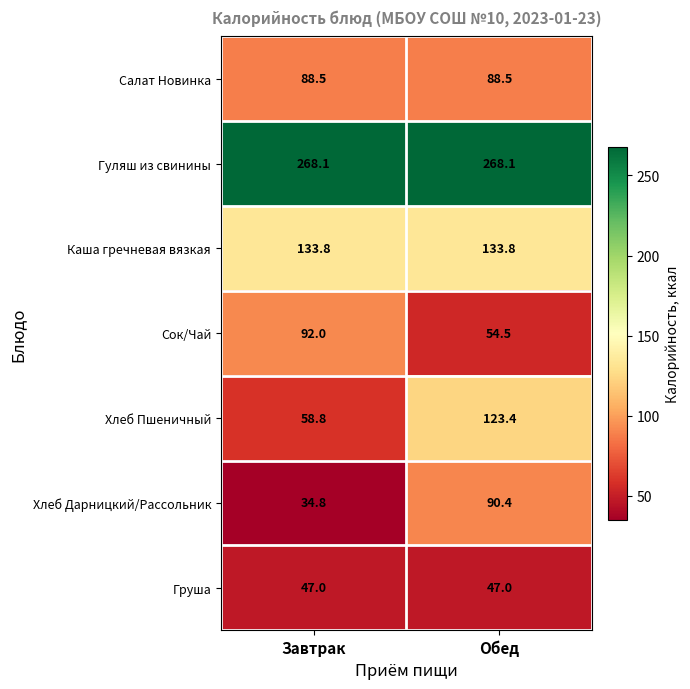

Is it true that Сок/Чай equals 92.0 at Завтрак?

True